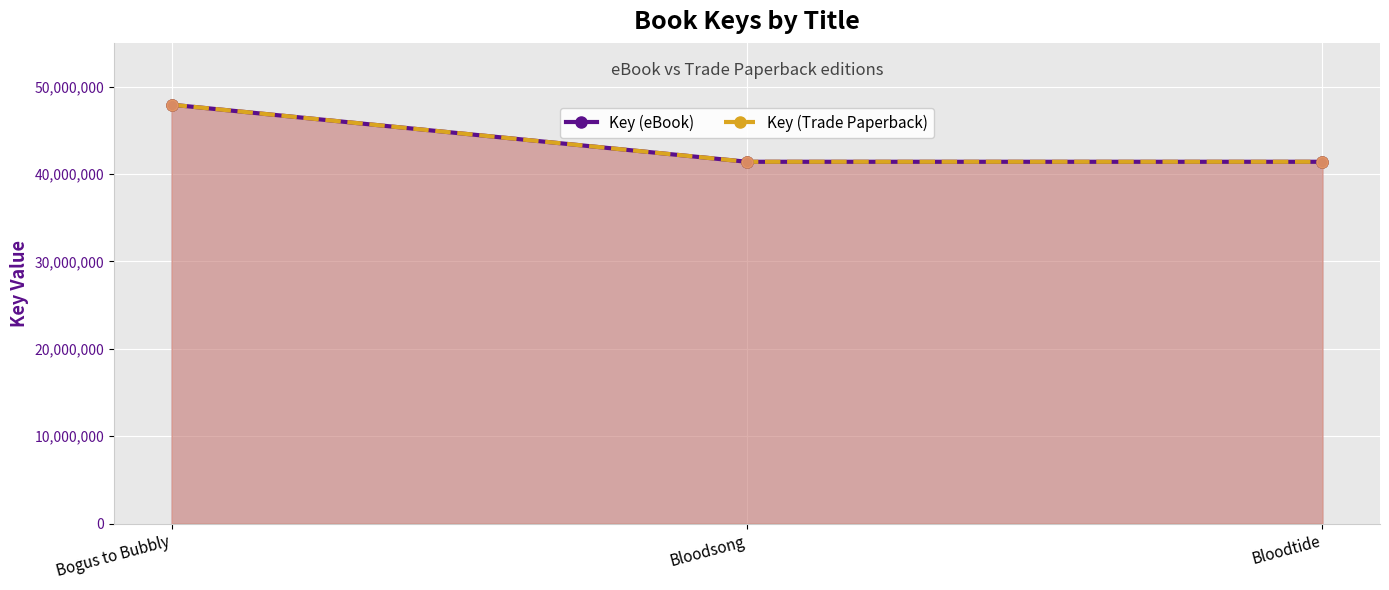

At which category is the sum across all series the highest?

Bogus to Bubbly